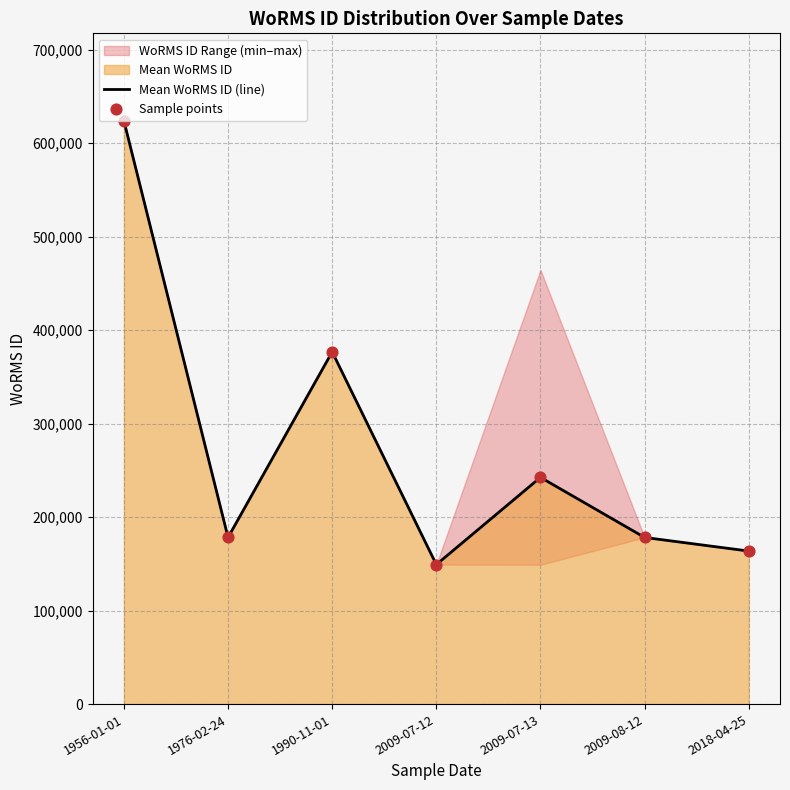

Where is Mean WoRMS ID (line) nearest to the value 386470?

1990-11-01